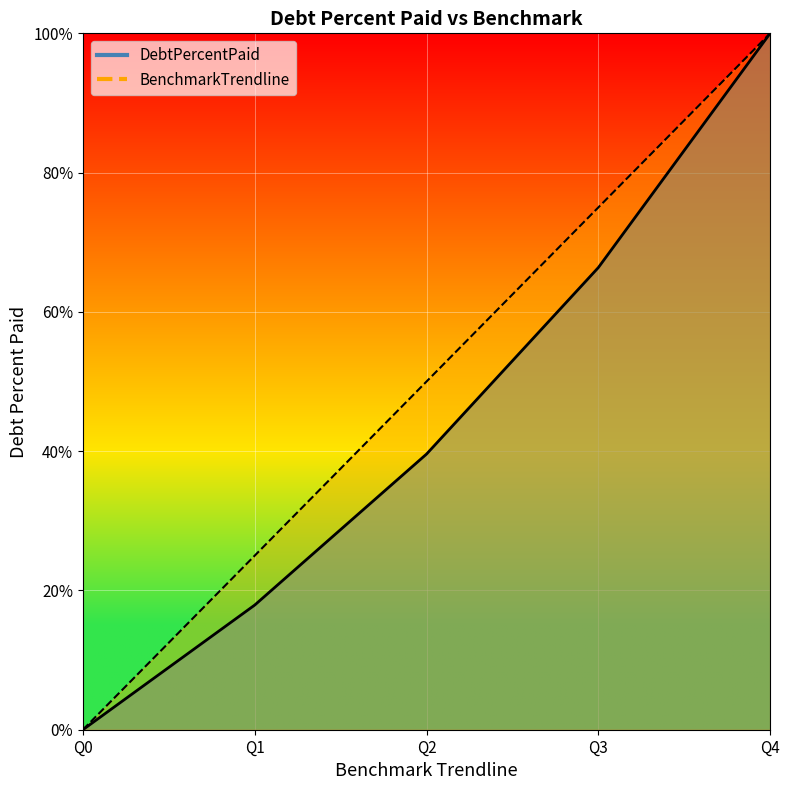

True or false: BenchmarkTrendline and DebtPercentPaid cross at least once.

False